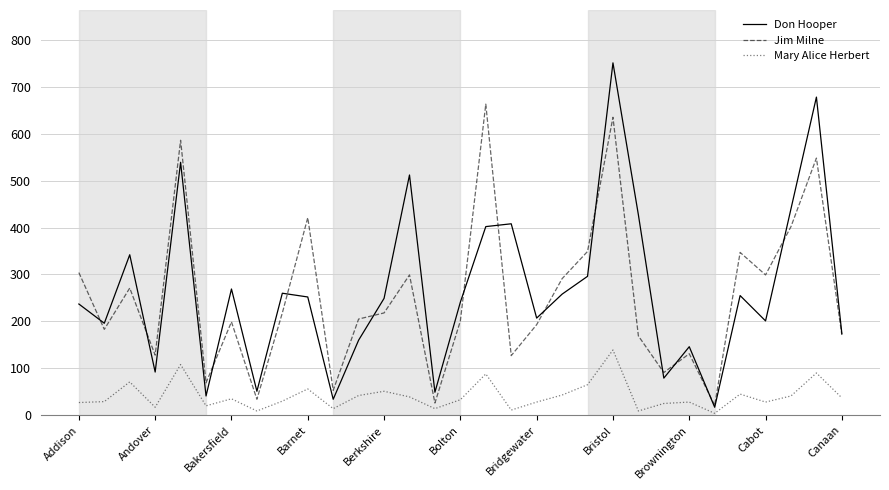

Which series has the widest spread of values?

Don Hooper